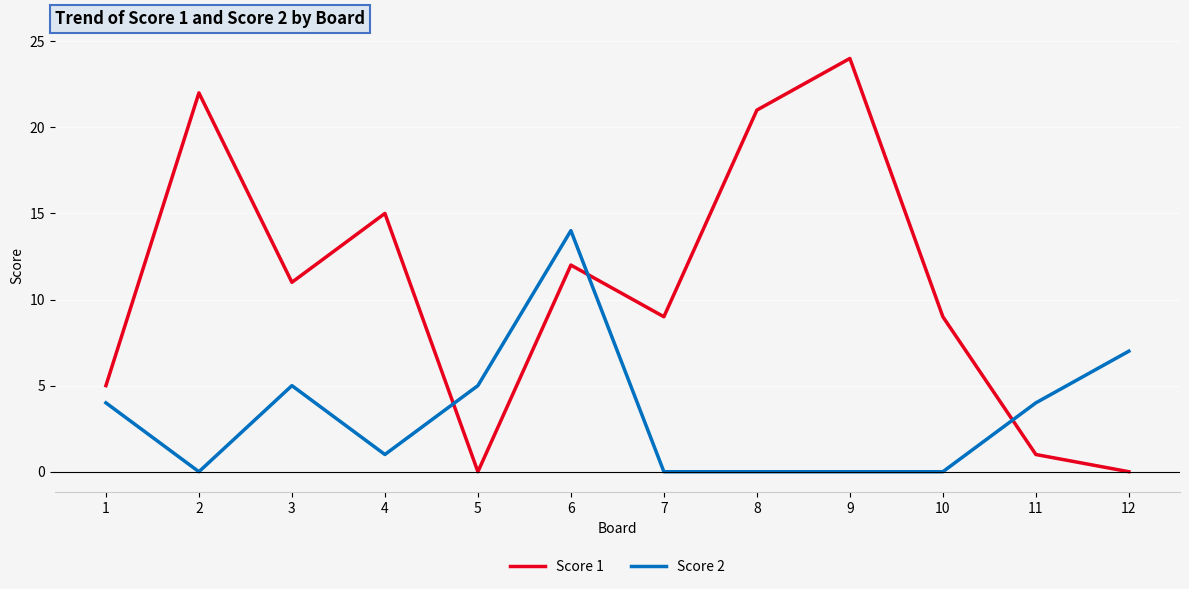

What are all the series names shown in the legend?

Score 1, Score 2